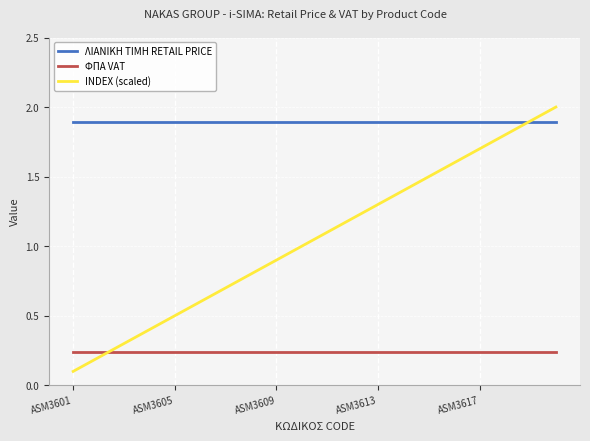

List the series in order of their peak value, lowest first.

ΦΠΑ VAT, ΛΙΑΝΙΚΗ ΤΙΜΗ RETAIL PRICE, INDEX (scaled)